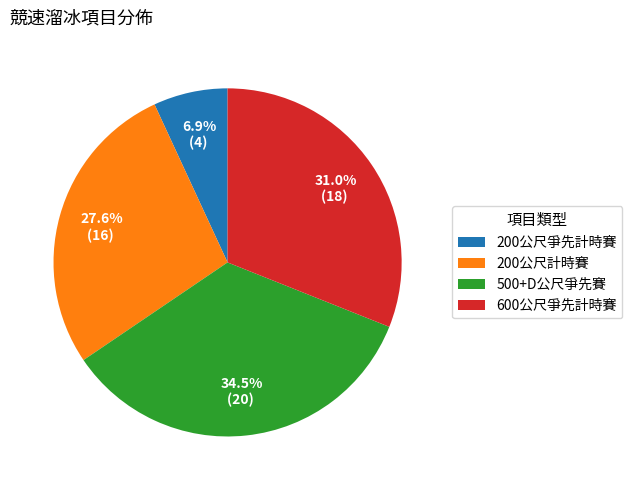

What percentage is the 600公尺爭先計時賽 slice, to the nearest percent?

31%